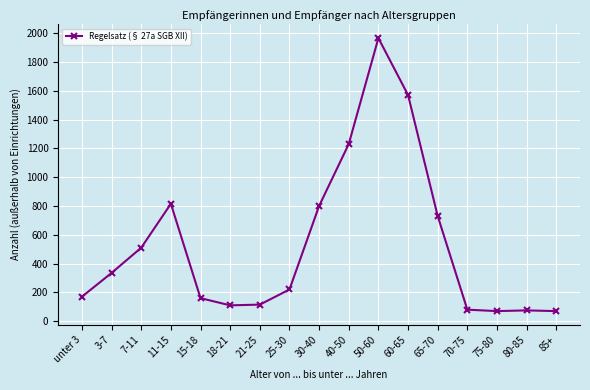

What is the difference between the second highest and second lowest values?

1500